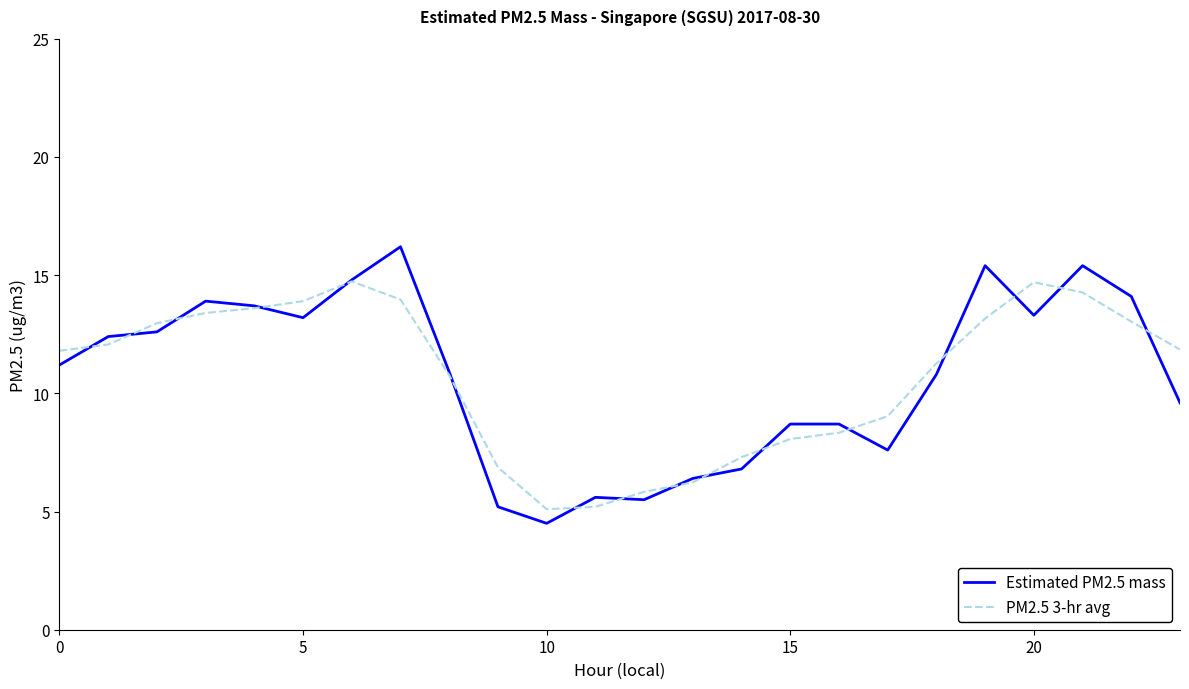

List the series in order of their peak value, highest first.

Estimated PM2.5 mass, PM2.5 3-hr avg